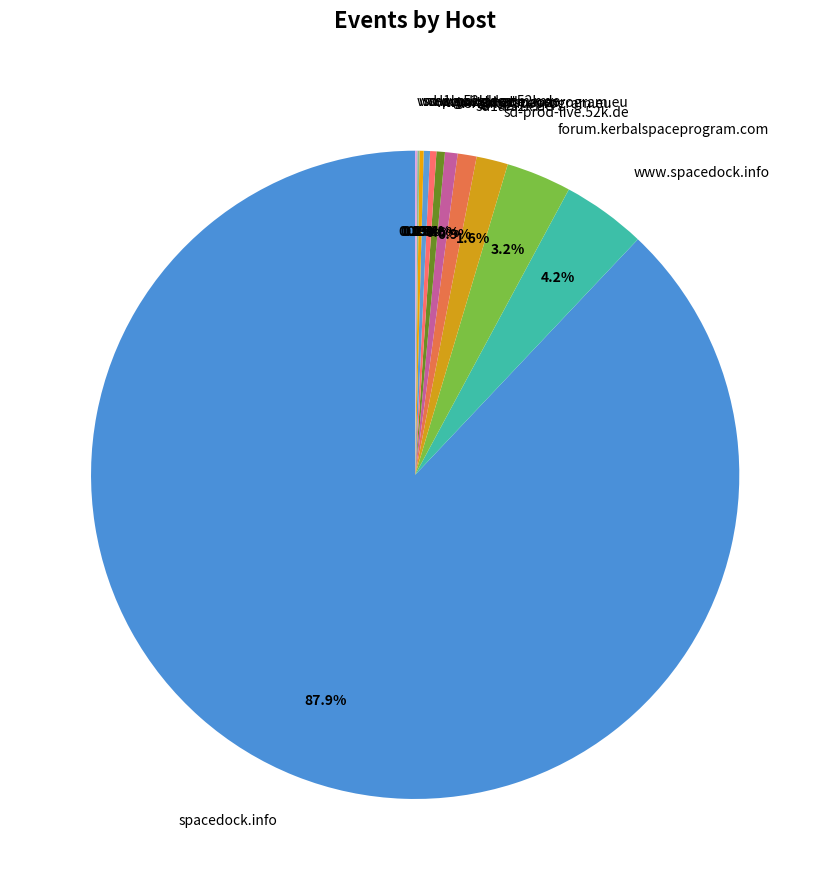

Which slice represents more than half of the pie?

spacedock.info